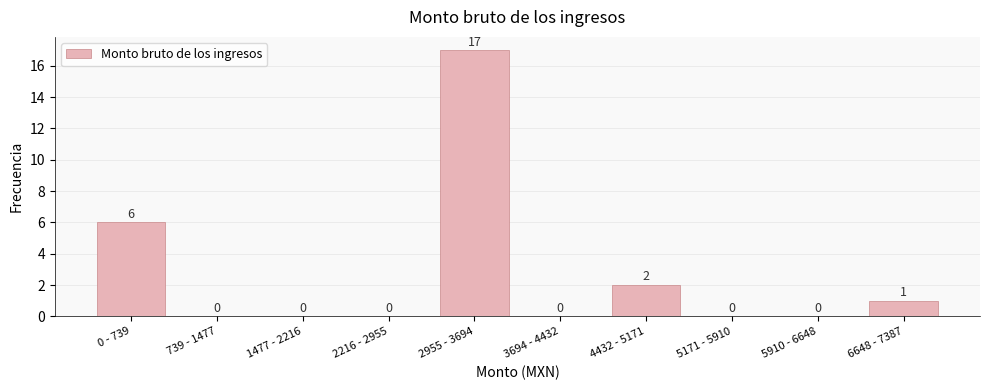

Reading left to right, transcribe all the data shown in this chart.

0 - 739=6	739 - 1477=0	1477 - 2216=0	2216 - 2955=0	2955 - 3694=17	3694 - 4432=0	4432 - 5171=2	5171 - 5910=0	5910 - 6648=0	6648 - 7387=1